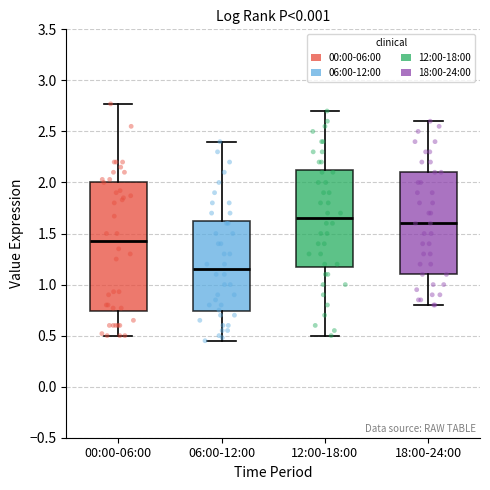

Where is the lower edge of the box for 12:00-18:00 on the y-axis? The values are not printed on the chart, so give them approximately, as read against the axis.

1.20